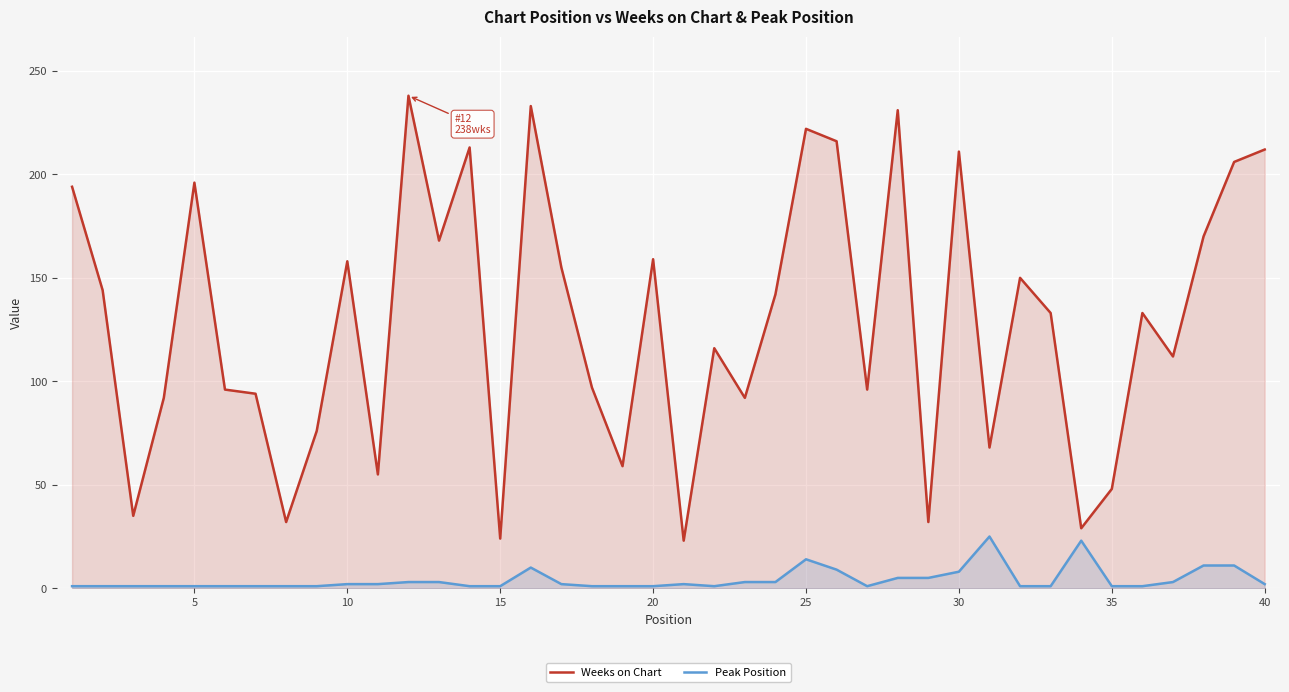

Reading left to right, list all the values displayed in this chart.

Weeks on Chart: 194	144	35	92	196	96	94	32	76	158	55	238	168	213	24	233	155	97	59	159	23	116	92	142	222	216	96	231	32	211	68	150	133	29	48	133	112	170	206	212
Peak Position: 1	1	1	1	1	1	1	1	1	2	2	3	3	1	1	10	2	1	1	1	2	1	3	3	14	9	1	5	5	8	25	1	1	23	1	1	3	11	11	2